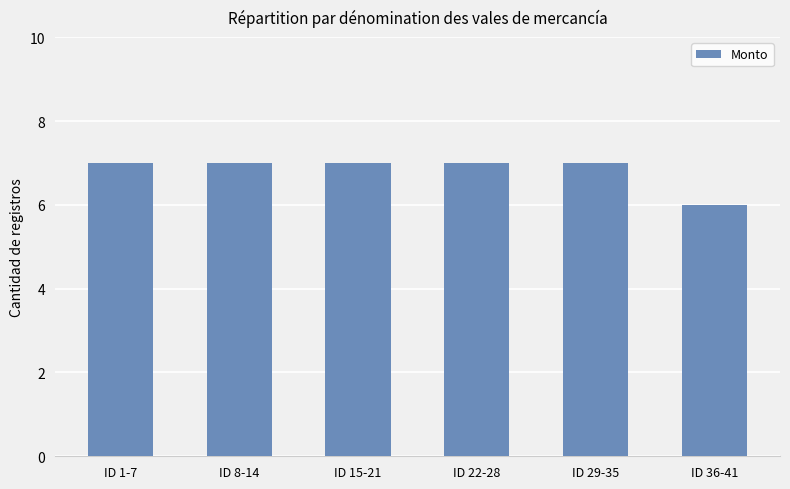

The value at ID 22-28 is 7. True or false?

True